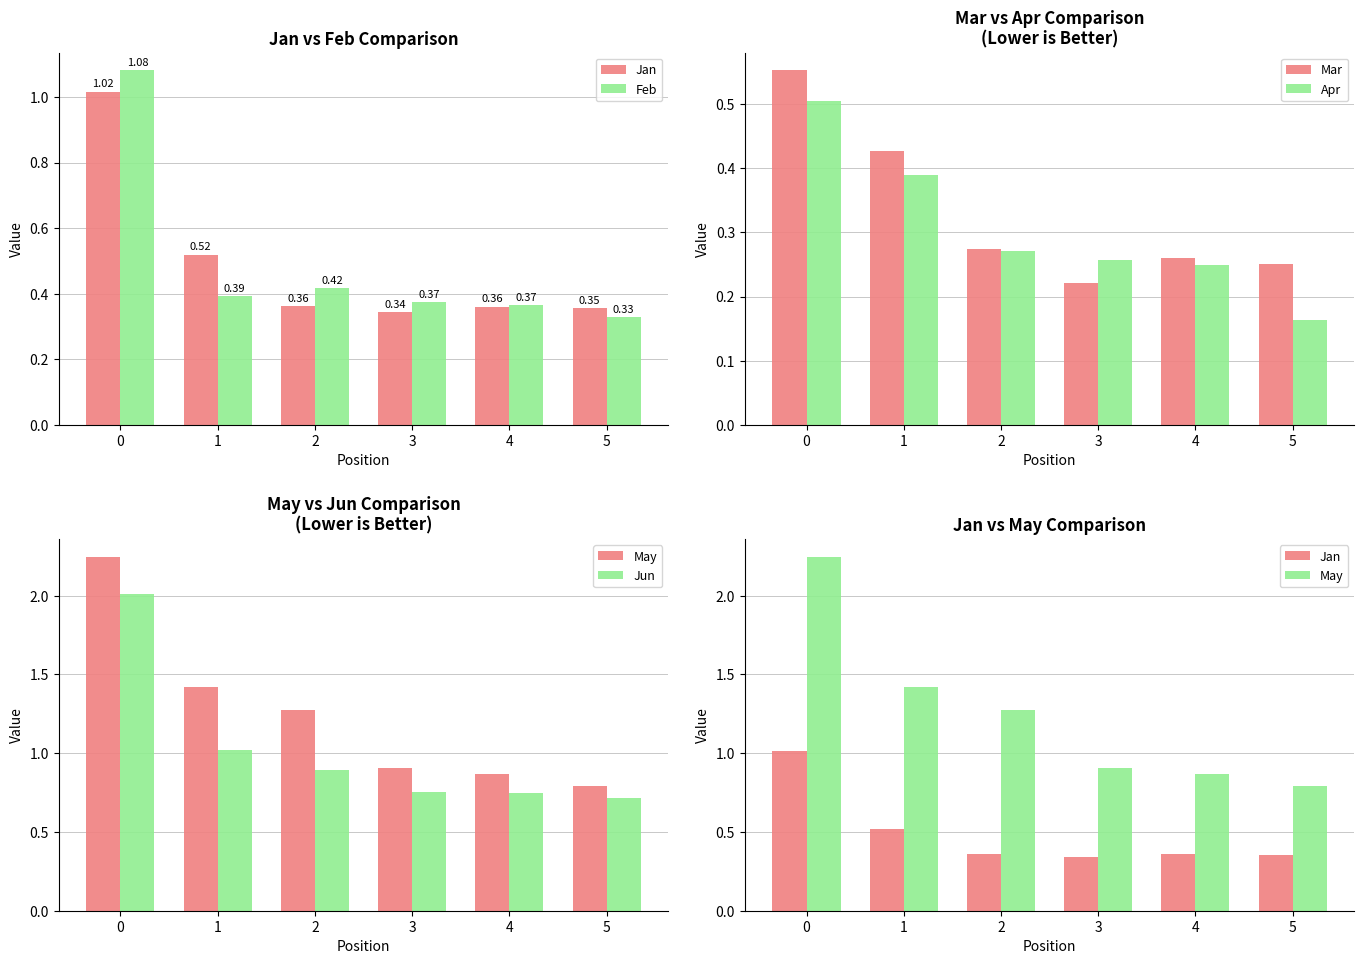

The Feb series shows 0.3 at 5. True or false?

True